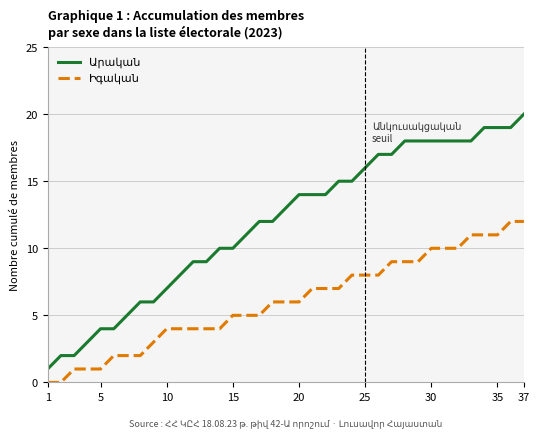

What is the greatest value displayed?

20